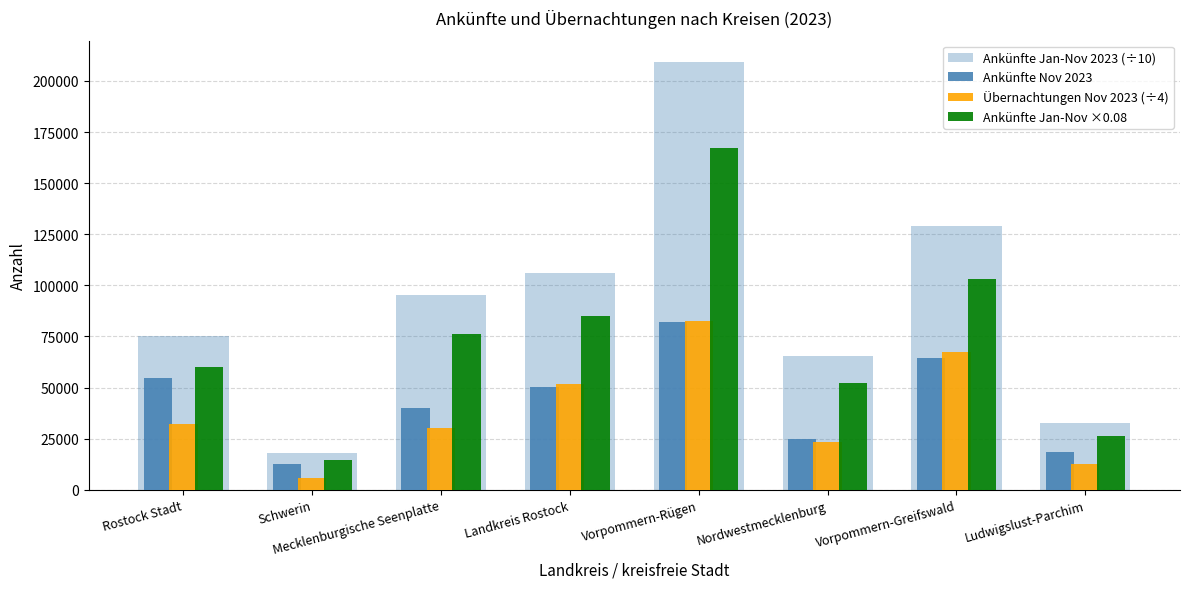

Is the value of Ankünfte Jan-Nov 2023 (÷10) at Vorpommern-Greifswald greater than the value of Ankünfte Nov 2023 at Vorpommern-Rügen?

Yes